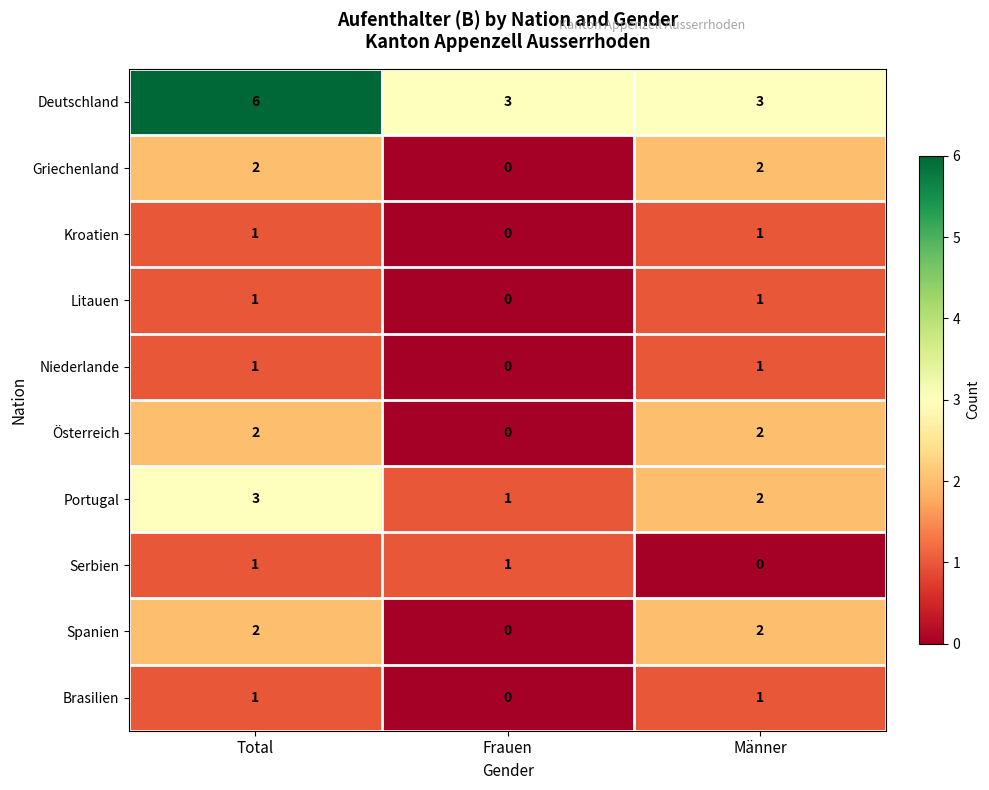

Is it true that Litauen equals 2 at Männer?

False